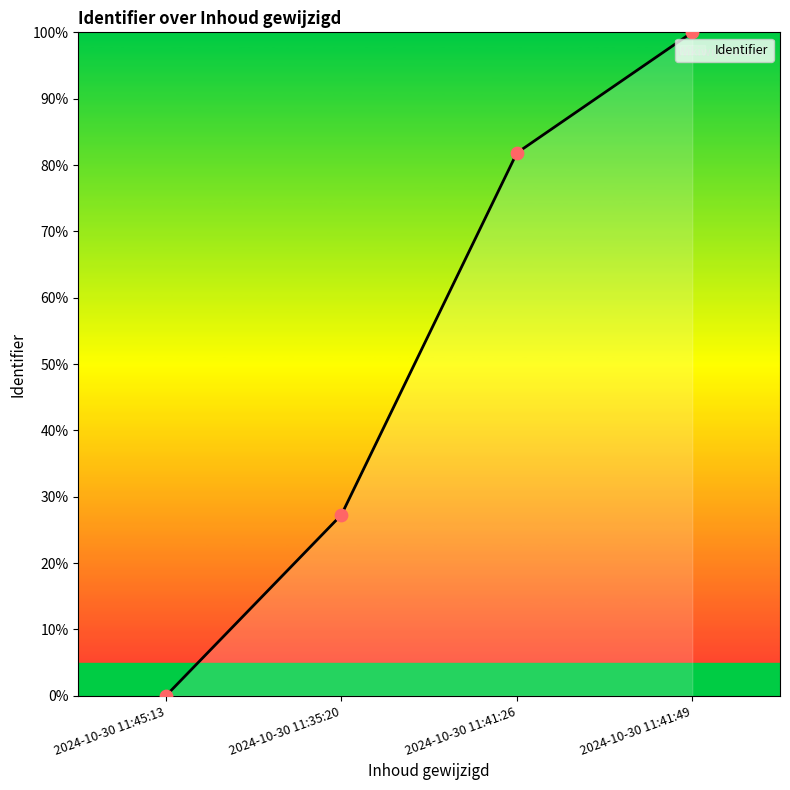

What is the change in value from 2024-10-30 11:45:13 to 2024-10-30 11:35:20?

+27.3